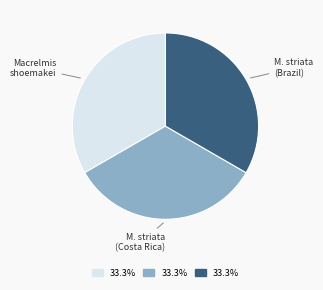

Is there a majority slice in this chart?

No